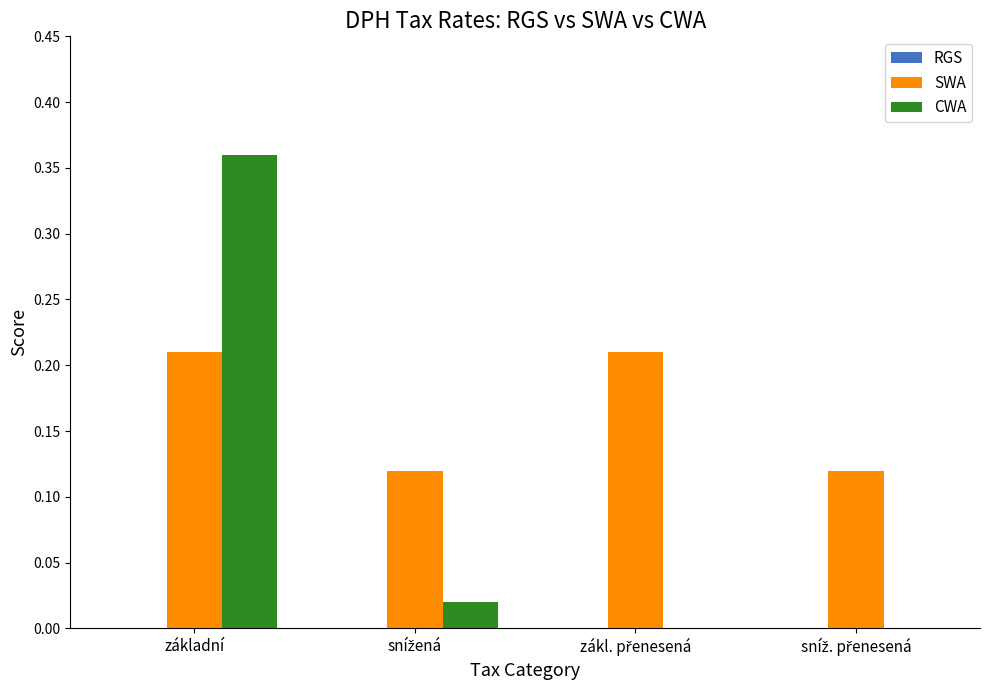

At which category is the sum across all series the highest?

základní